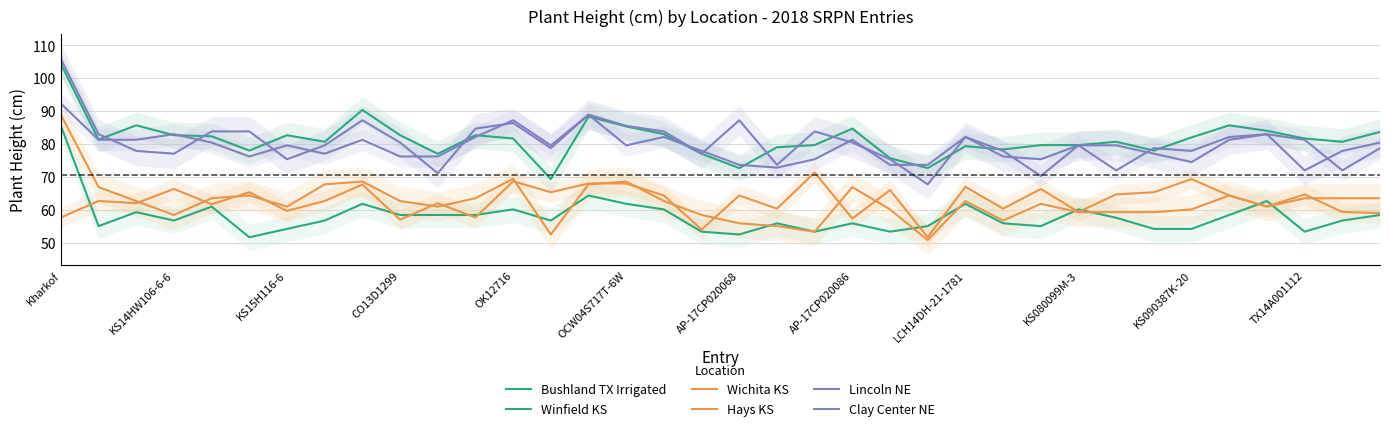

At how many categories does at least one series exceed 83?

16